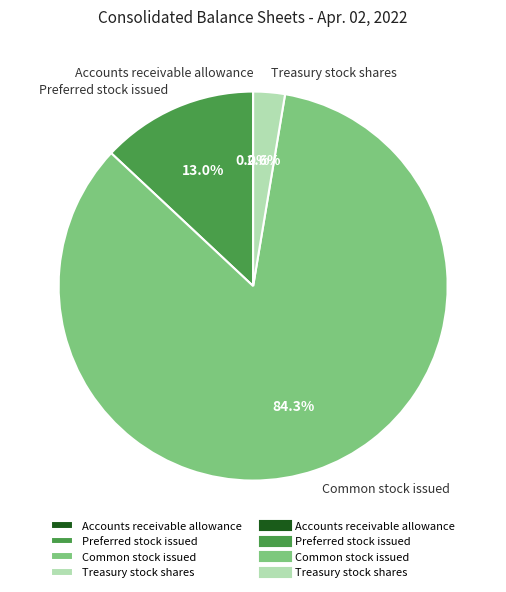

Combined, do Common stock issued and Preferred stock issued account for over 50%?

Yes